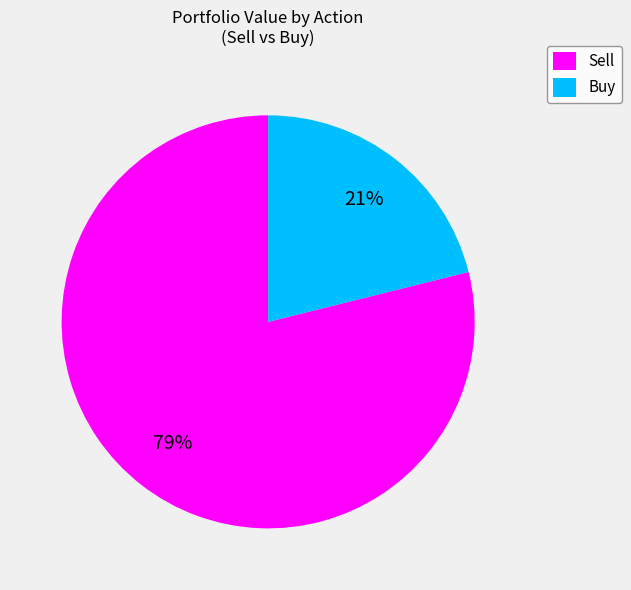

How many slices are in this pie chart?

2